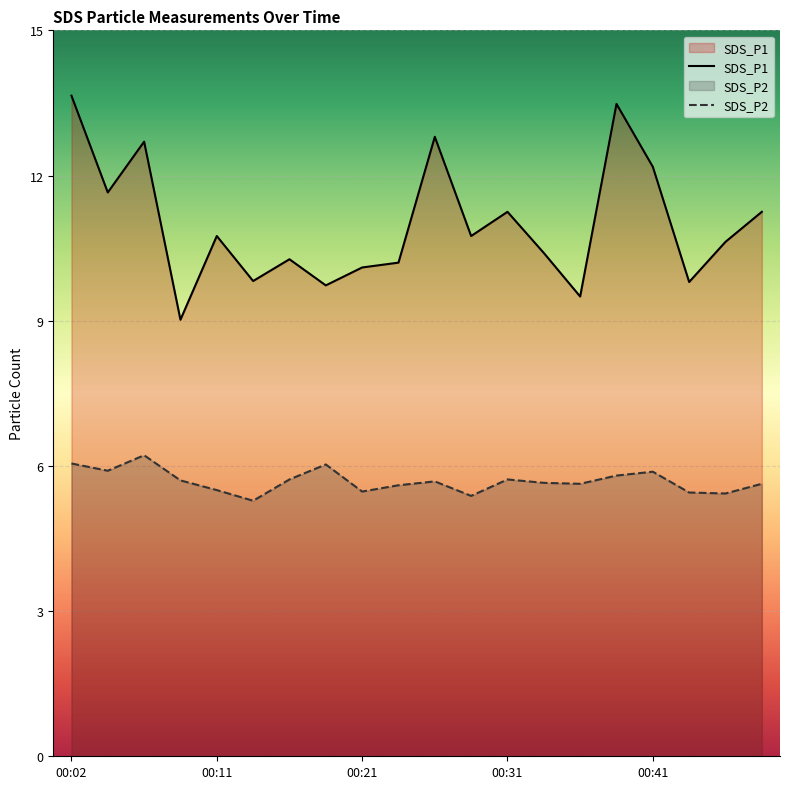

Which series has the widest spread of values?

SDS_P1